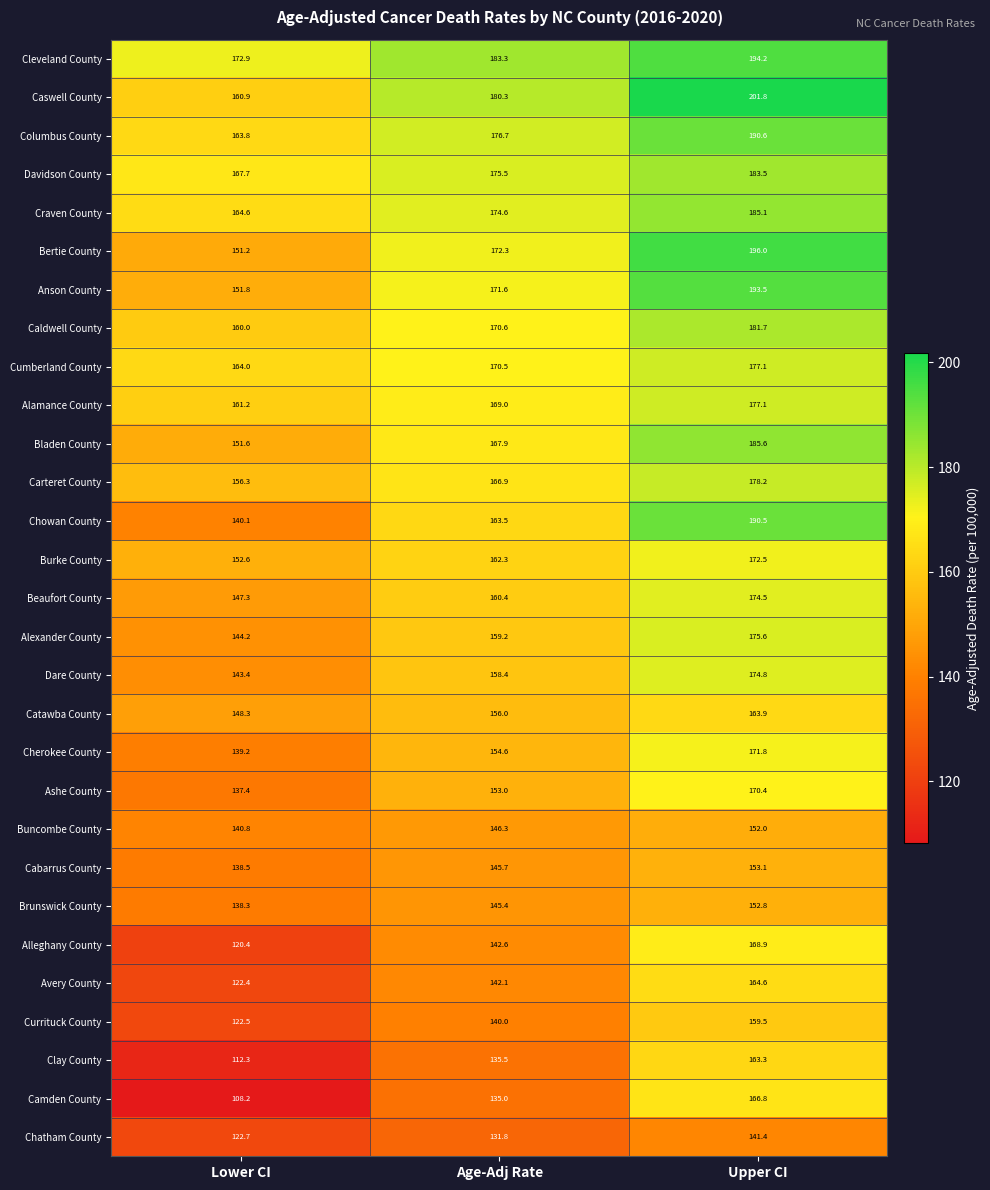

The Davidson County series shows 175.5 at Age-Adj Rate. True or false?

True